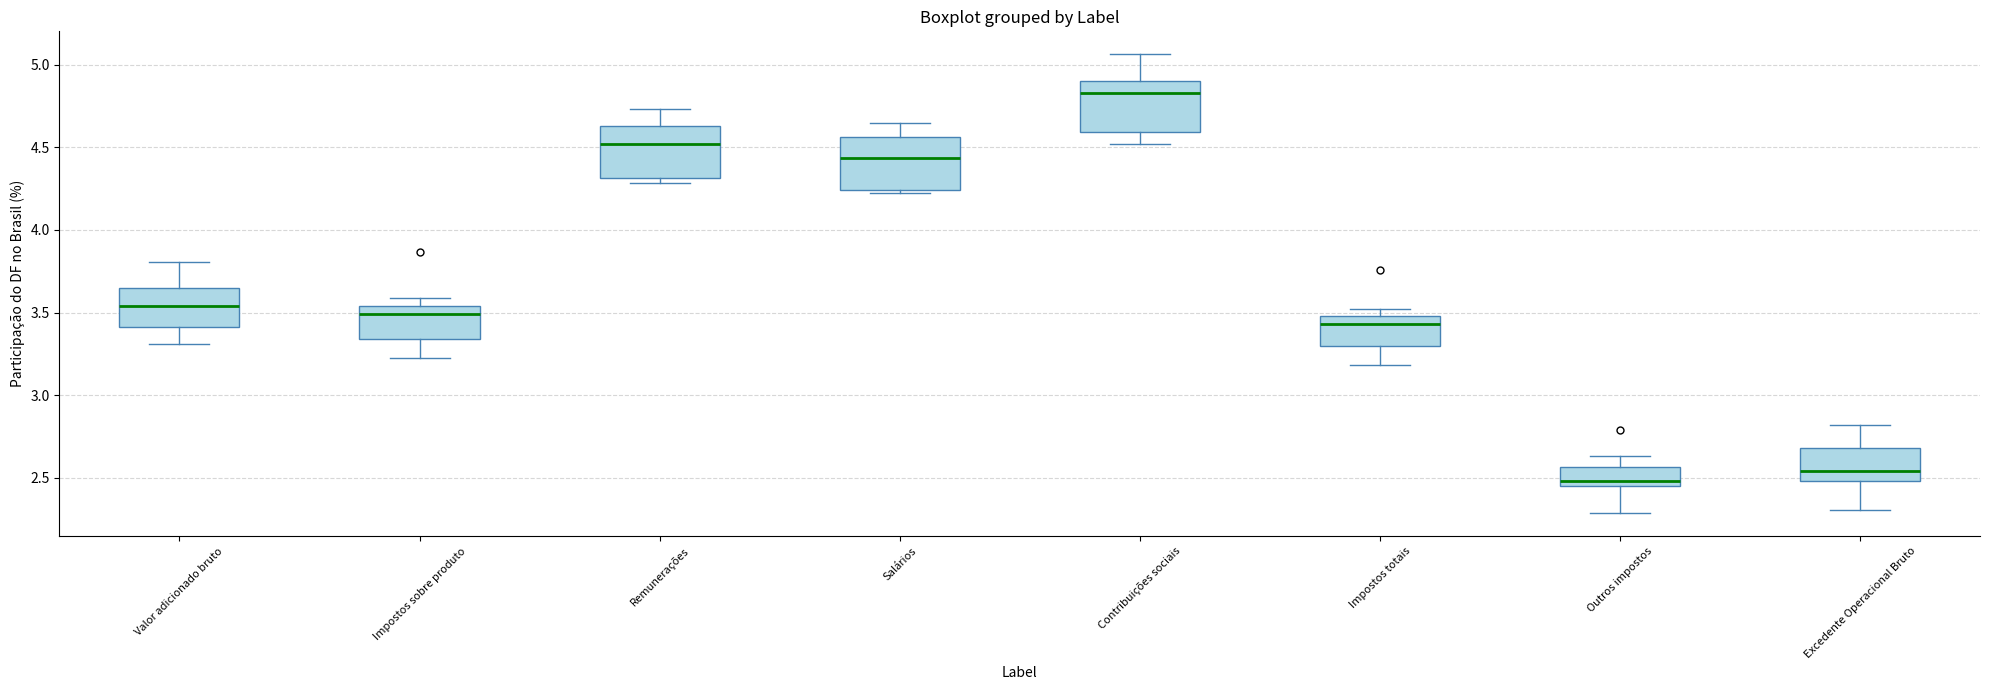

Reading left to right, read every box against the y-axis: the position of its median line, the range the box covers, and the ends of its whiskers. The values are not printed on the chart, so give them approximately, as read against the axis.

Valor adicionado bruto: median 3.55, box 3.40 to 3.65, whiskers 3.30 to 3.80
Impostos sobre produto: median 3.50, box 3.35 to 3.55, whiskers 3.25 to 3.60
Remunerações: median 4.50, box 4.30 to 4.65, whiskers 4.30 (just below the box's lower edge) to 4.75
Salários: median 4.45, box 4.25 to 4.55, whiskers 4.20 to 4.65
Contribuições sociais: median 4.85, box 4.60 to 4.90, whiskers 4.50 to 5.05
Impostos totais: median 3.45, box 3.30 to 3.50, whiskers 3.20 to 3.50 (just above the box's upper edge)
Outros impostos: median 2.50, box 2.45 to 2.55, whiskers 2.30 to 2.65
Excedente Operacional Bruto: median 2.55, box 2.50 to 2.70, whiskers 2.30 to 2.80